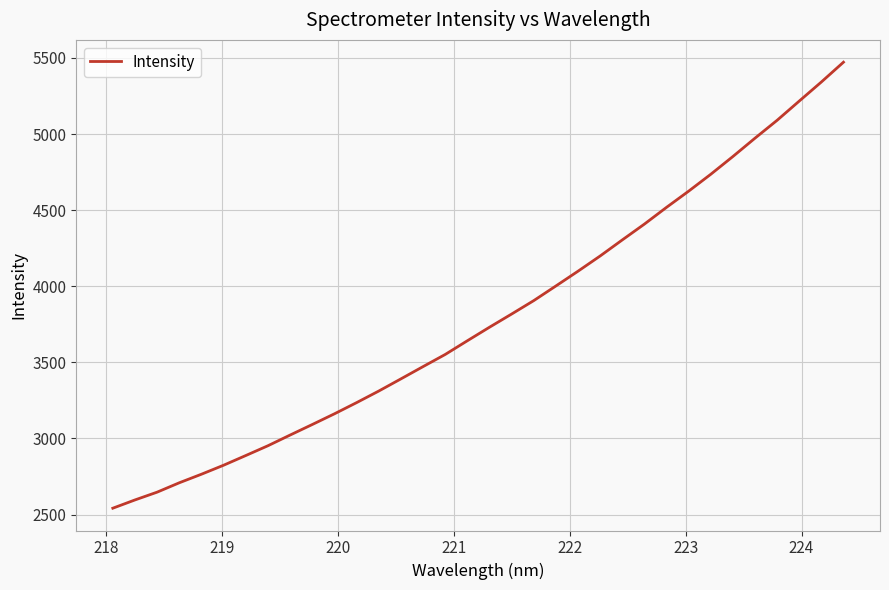

What is the difference between the maximum and minimum values?

2930.1